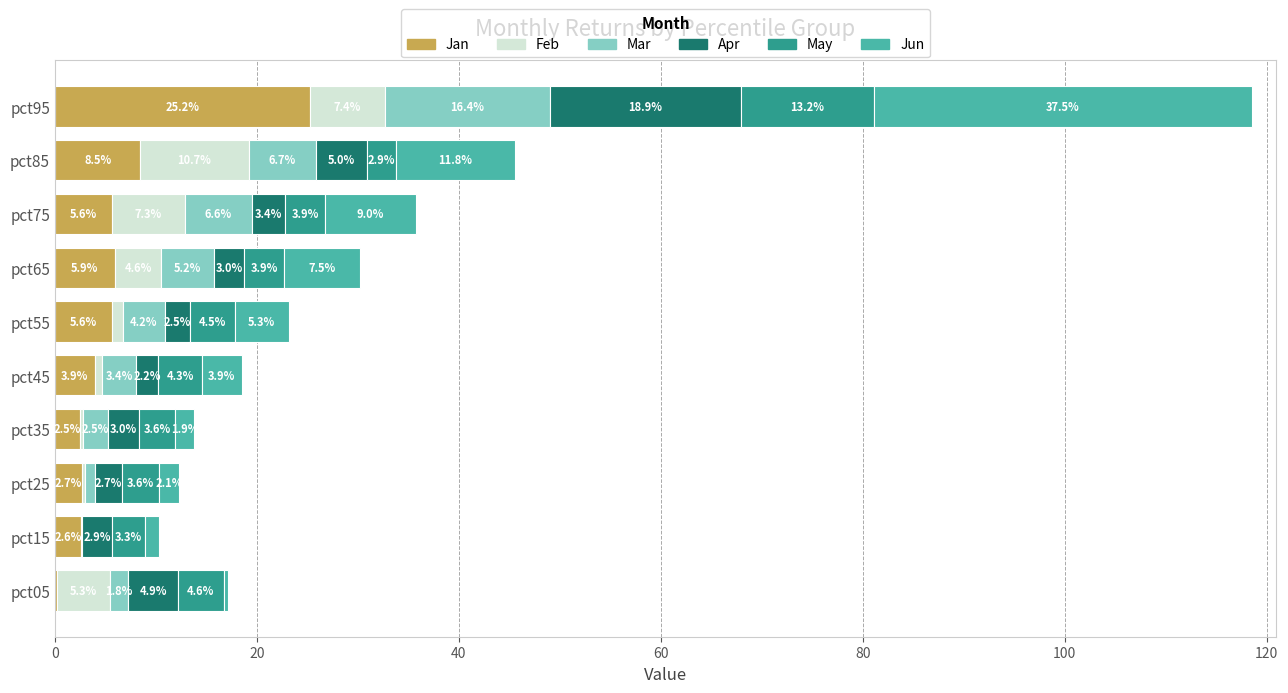

What is the total value across all series at pct85?

45.6